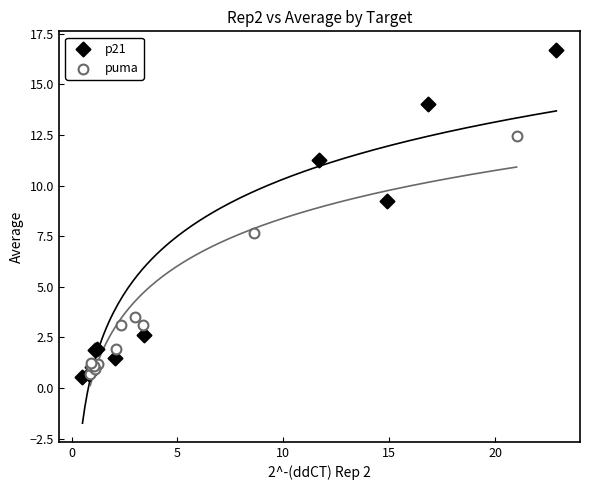

Which series has the widest spread of Y values?

p21